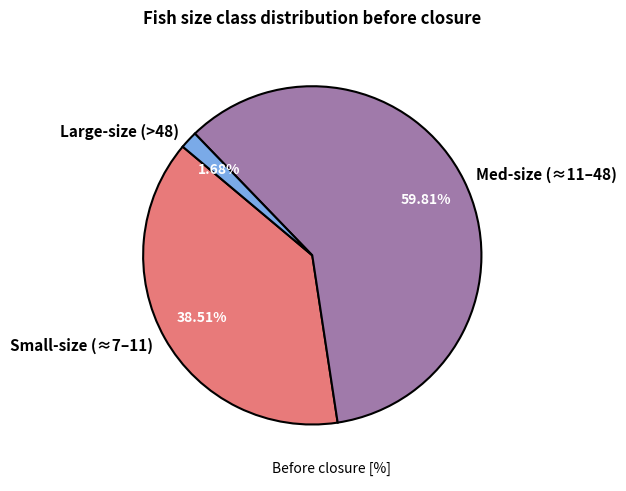

Which category has the smallest portion of the pie?

Large-size (>48)